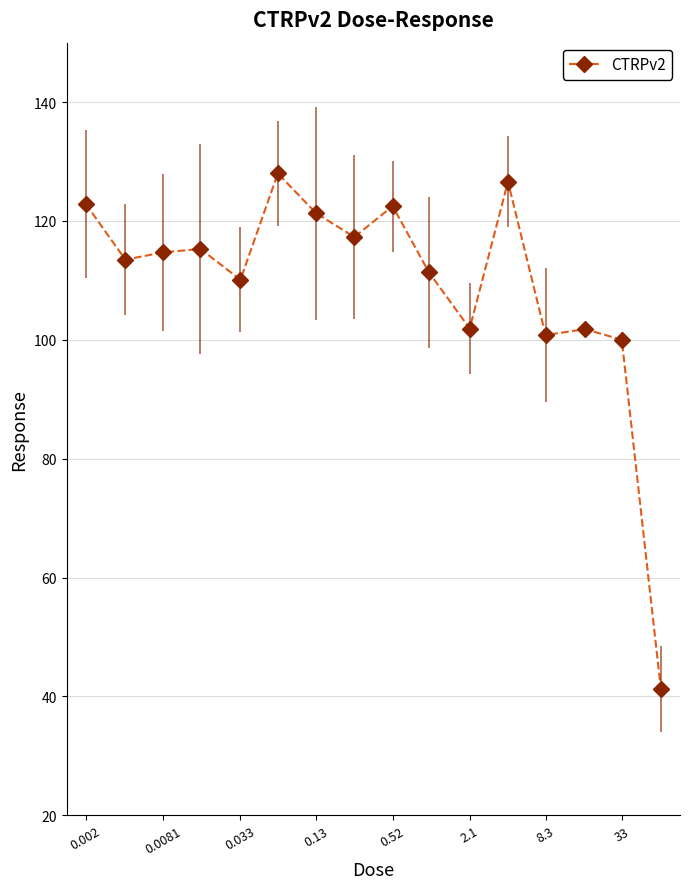

What is the minimum value shown in the chart?

41.3